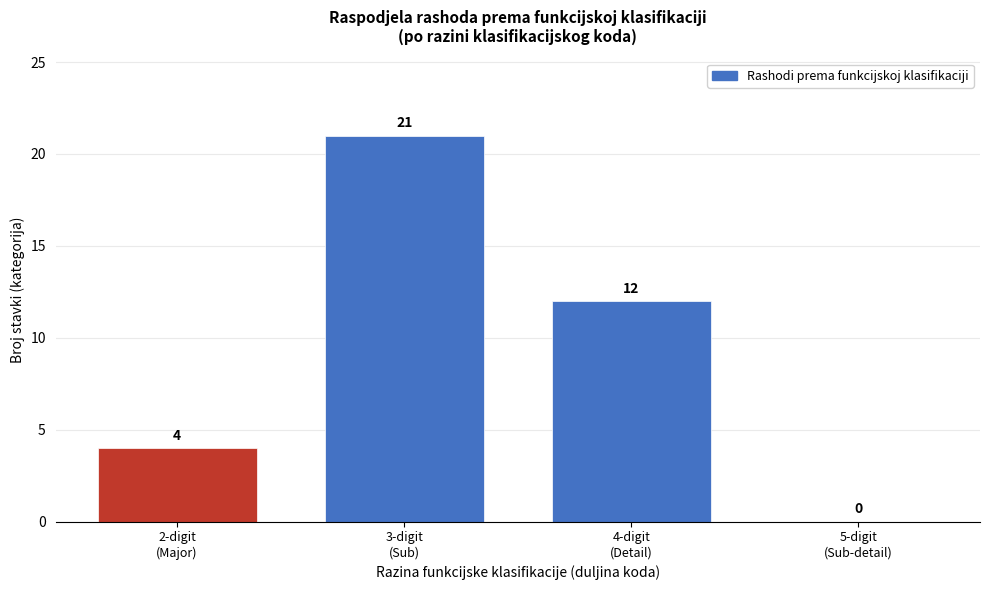

How many values are between 4 and 21?

3